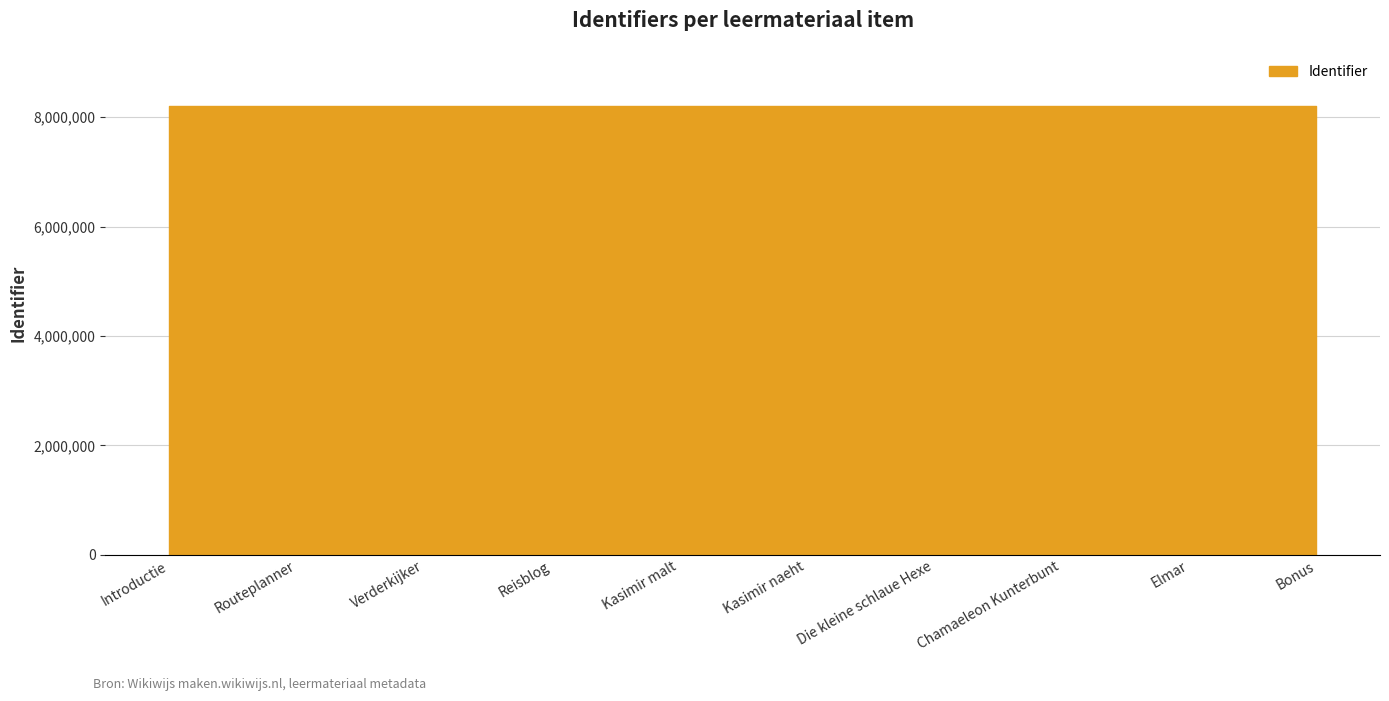

Reading left to right, what are all the values shown in this chart?

8204132	8204134	8204141	8204143	8204146	8204150	8204154	8204252	8204256	8204159